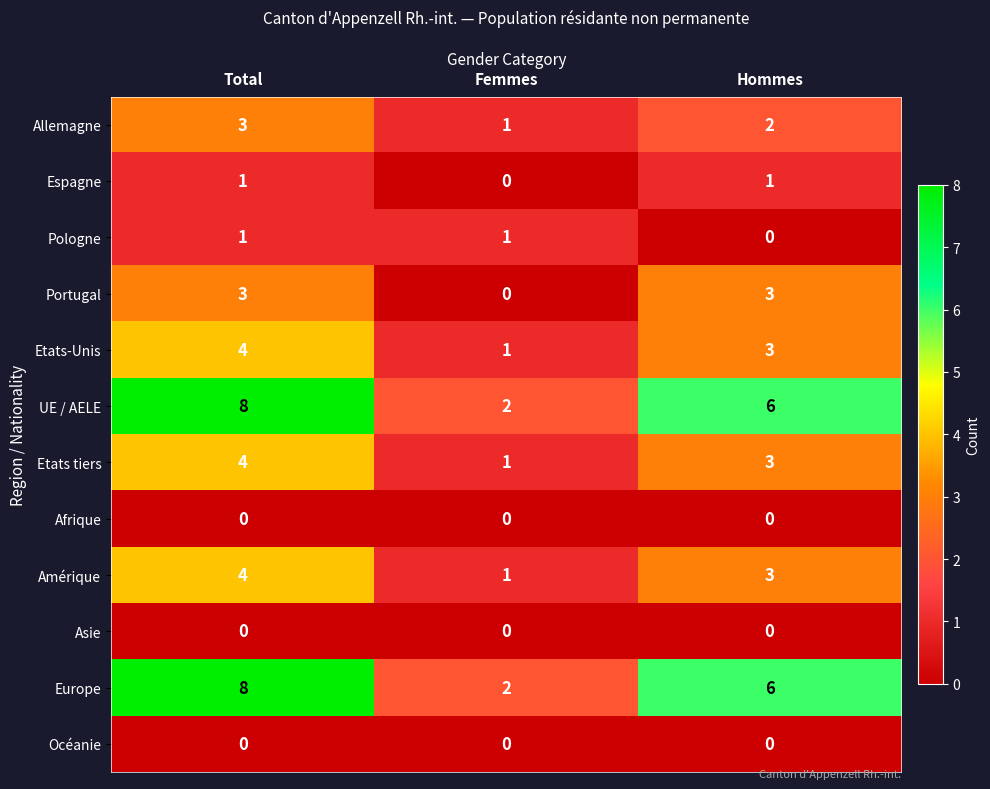

At which label is Etats tiers closest to 2?

Femmes